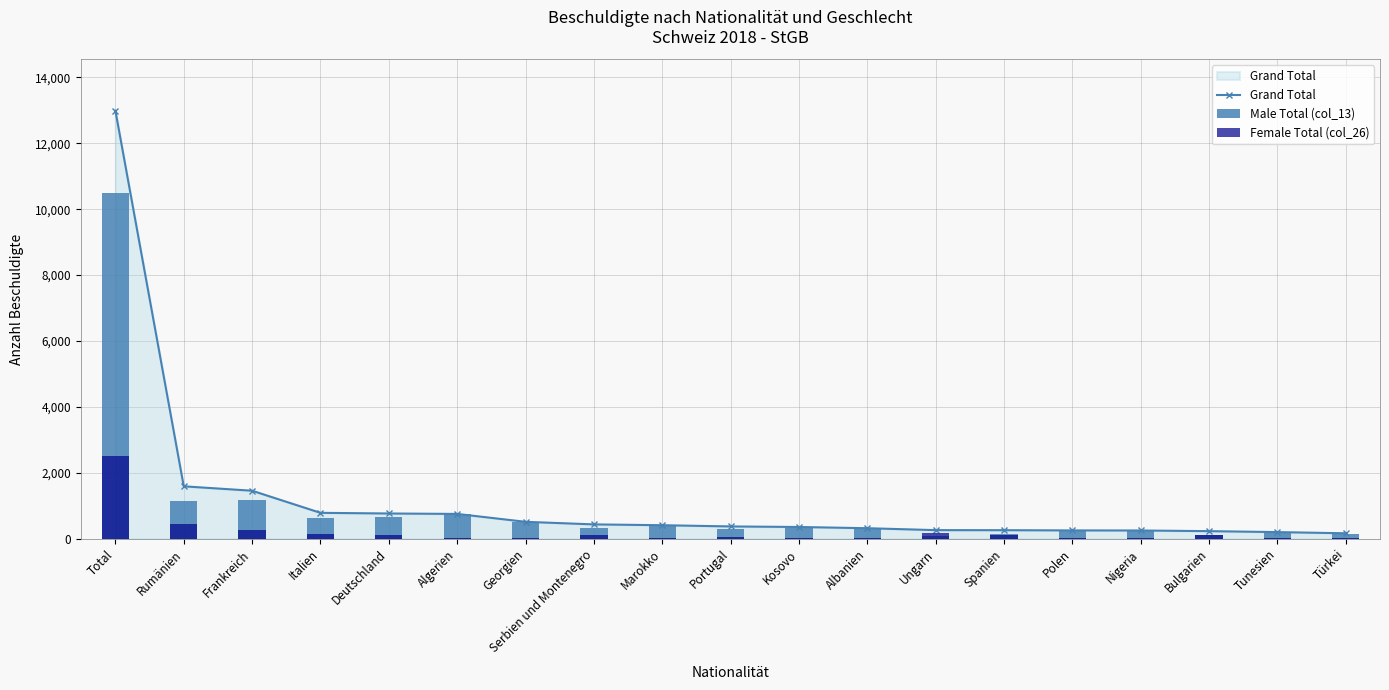

Reading left to right, extract all data points from this chart.

Grand Total: 12994	1589	1455	784	764	751	511	433	408	371	354	317	259	257	250	248	228	199	163
Male Total (col_13): 10486	1153	1181	637	648	739	496	321	382	308	337	295	77	156	221	219	102	191	143
Female Total (col_26): 2508	436	274	147	116	12	15	112	26	63	17	22	182	101	29	29	126	8	20